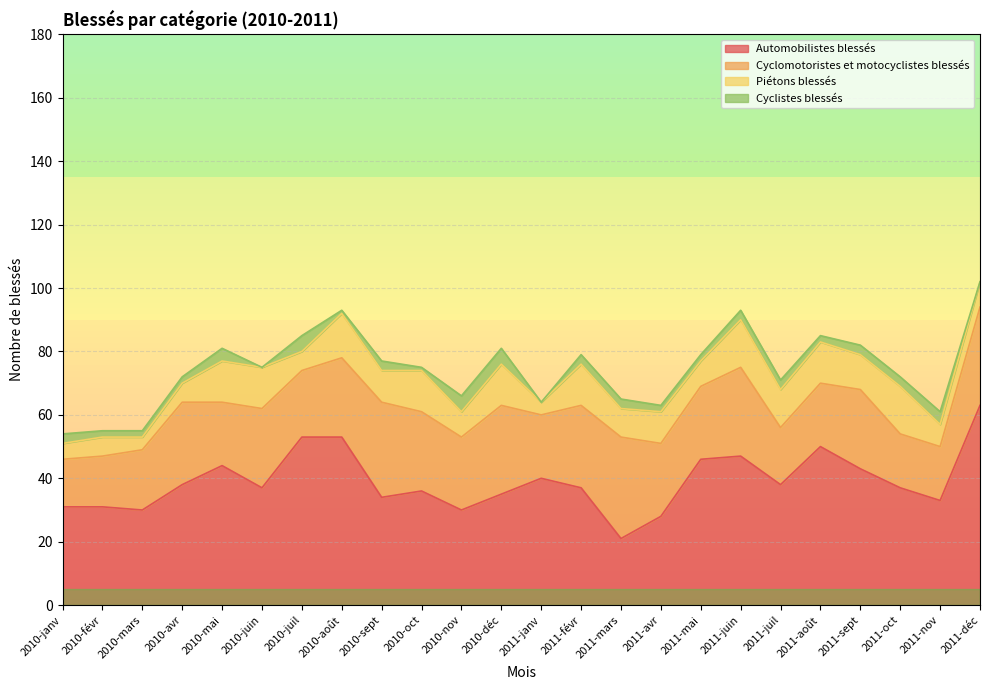

How many lines are shown in the chart?

4